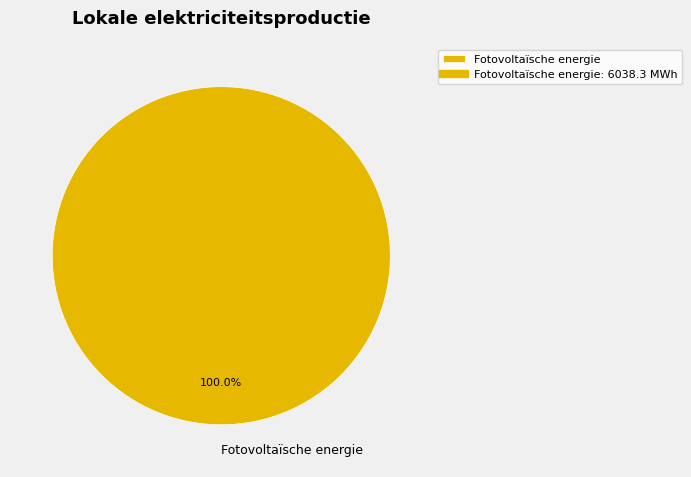

Rank the categories by value from lowest to highest.

Fotovoltaïsche energie